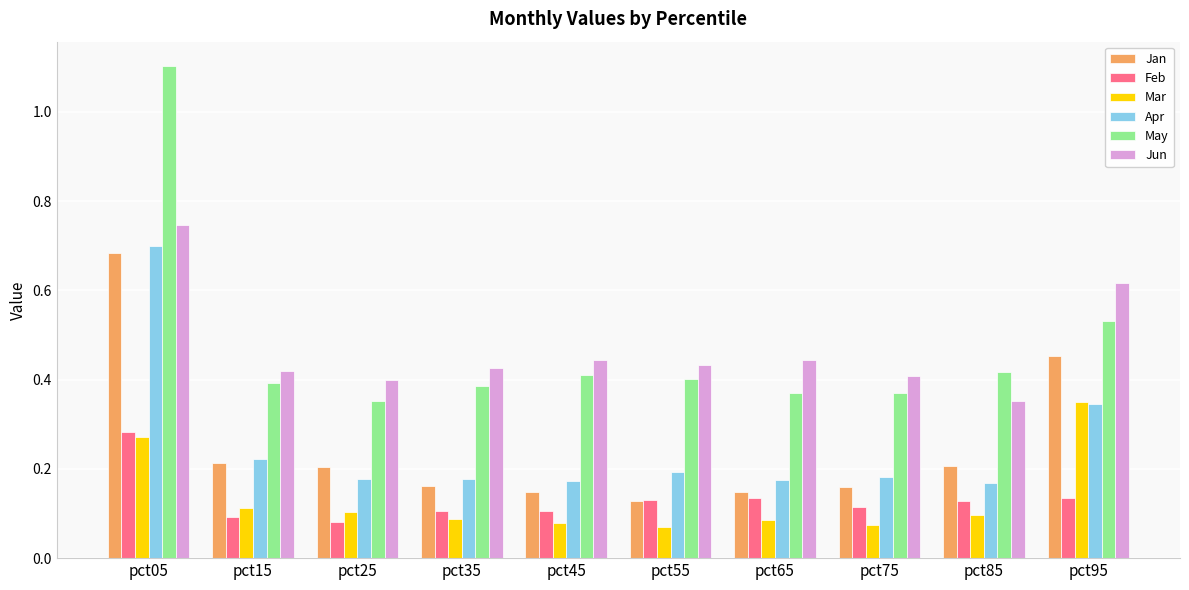

At pct85, list the series in order from largest to smallest.

May, Jun, Jan, Apr, Feb, Mar